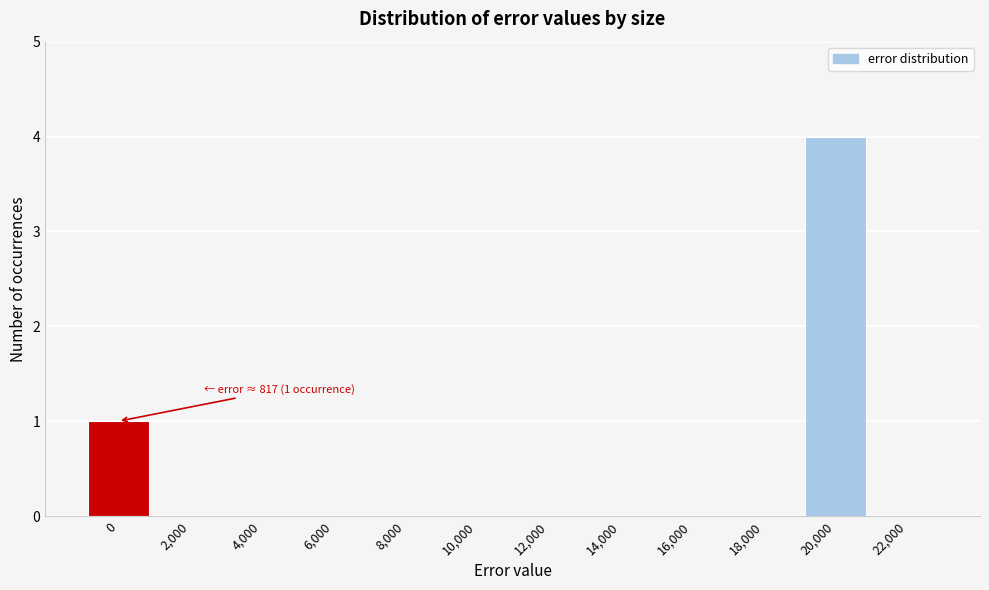

Reading left to right, transcribe all the data shown in this chart.

0=1	2,000=0	4,000=0	6,000=0	8,000=0	10,000=0	12,000=0	14,000=0	16,000=0	18,000=0	20,000=4	22,000=0